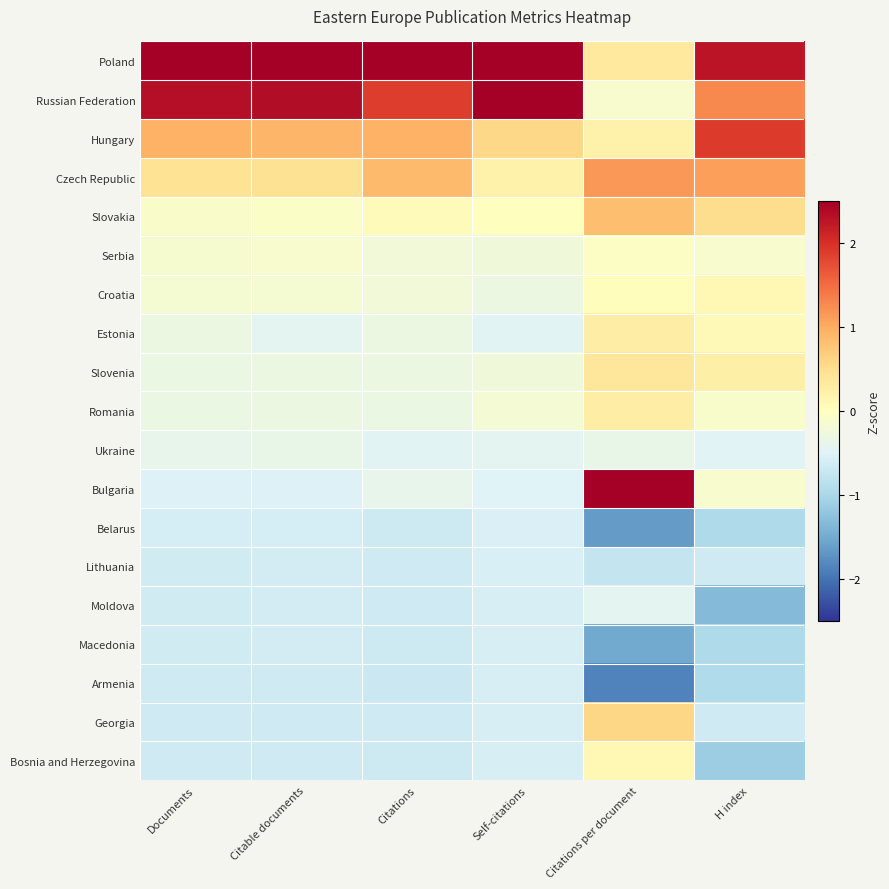

What is the greatest value displayed?

3.1